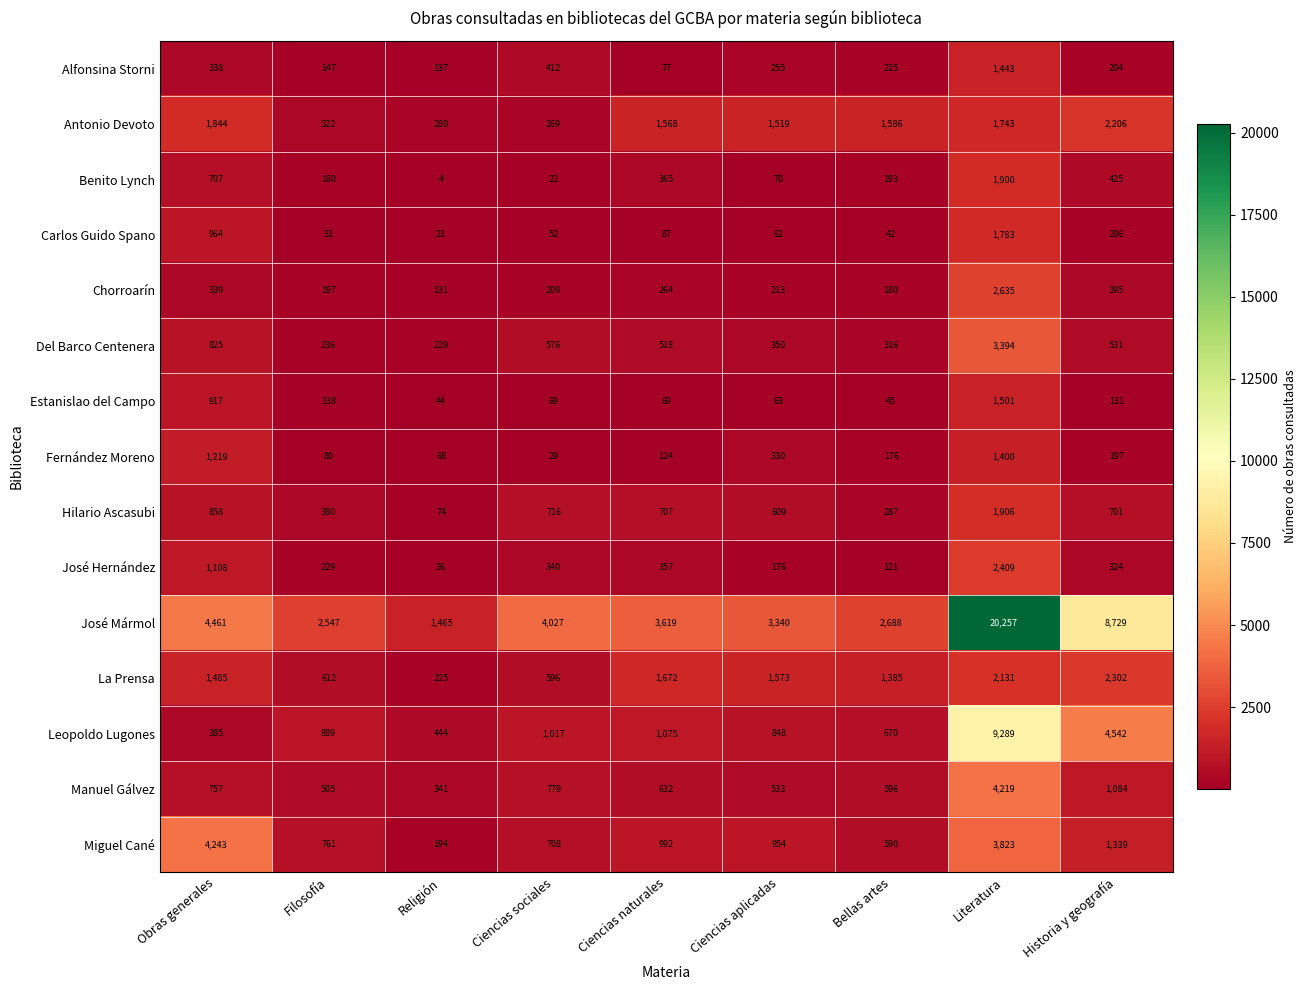

What is the sum of all Fernández Moreno values?

3623